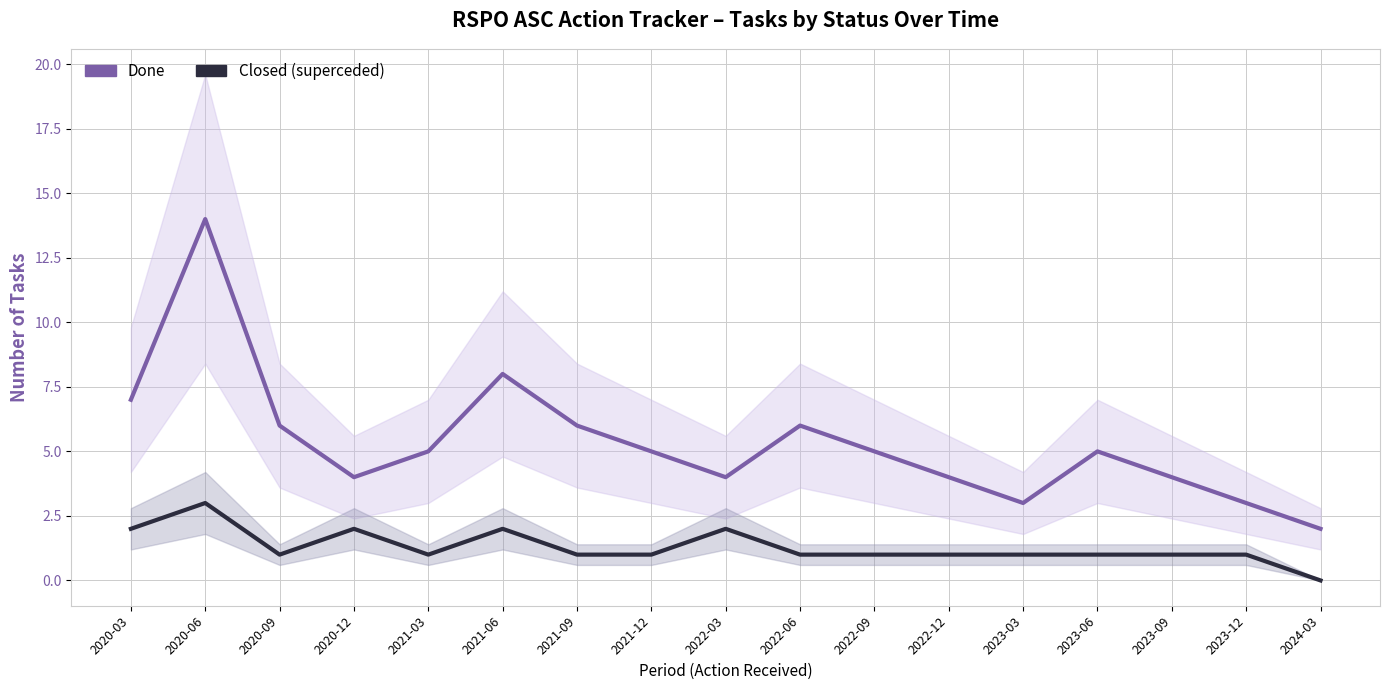

What is the label of the 16th point from the right?

2020-06